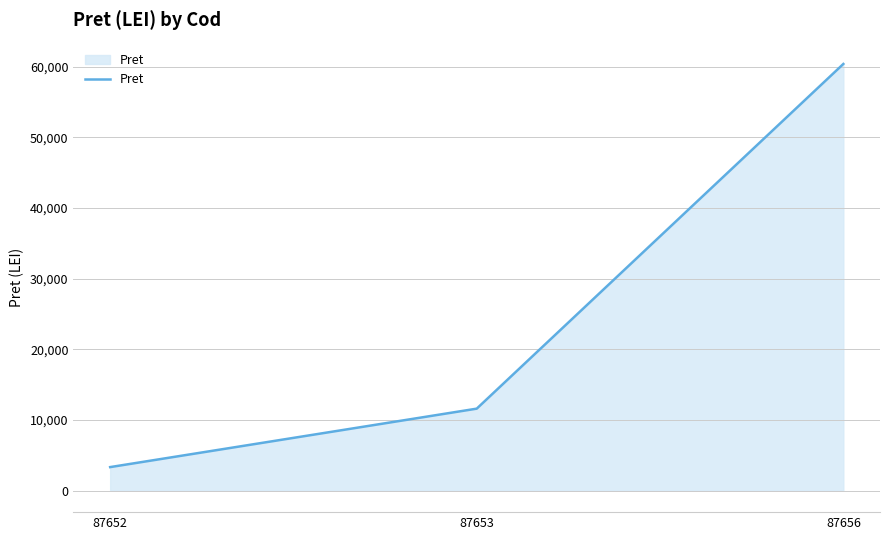

How many lines are shown in the chart?

1